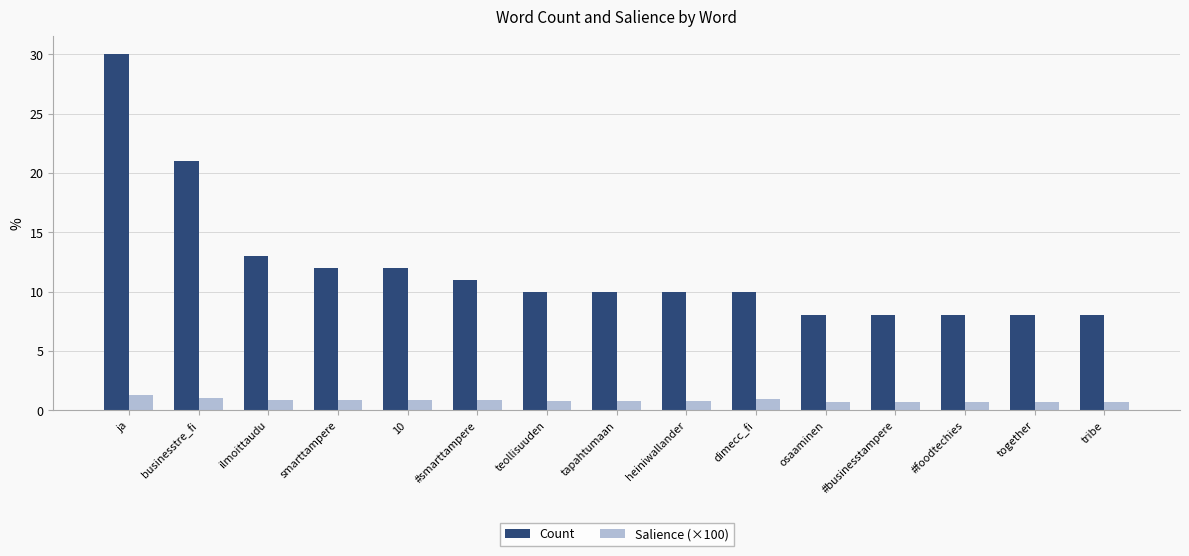

What is the label of the 9th bar from the left?

heiniwallander